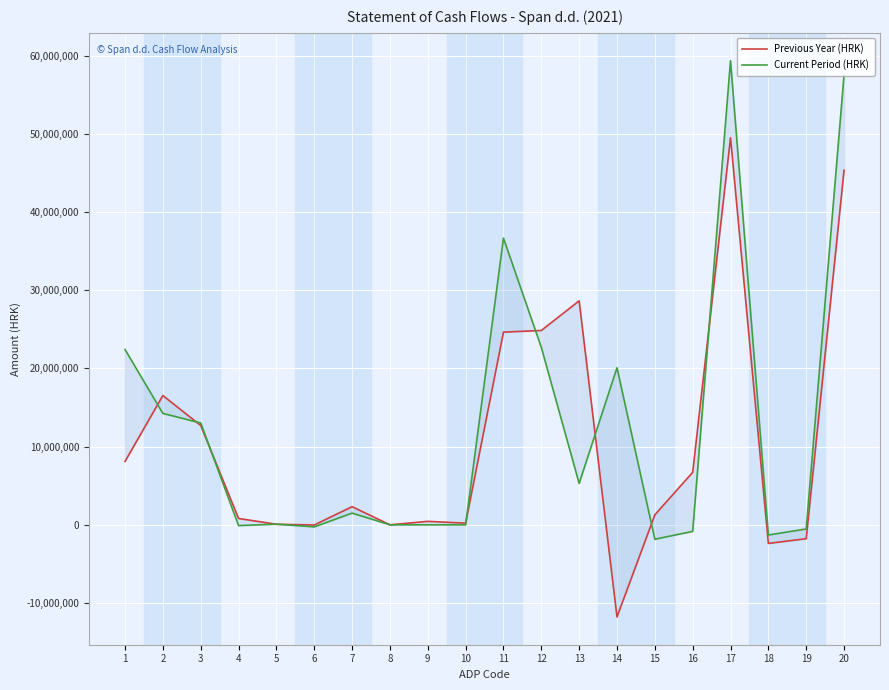

List the series in order of their peak value, highest first.

Current Period (HRK), Previous Year (HRK)